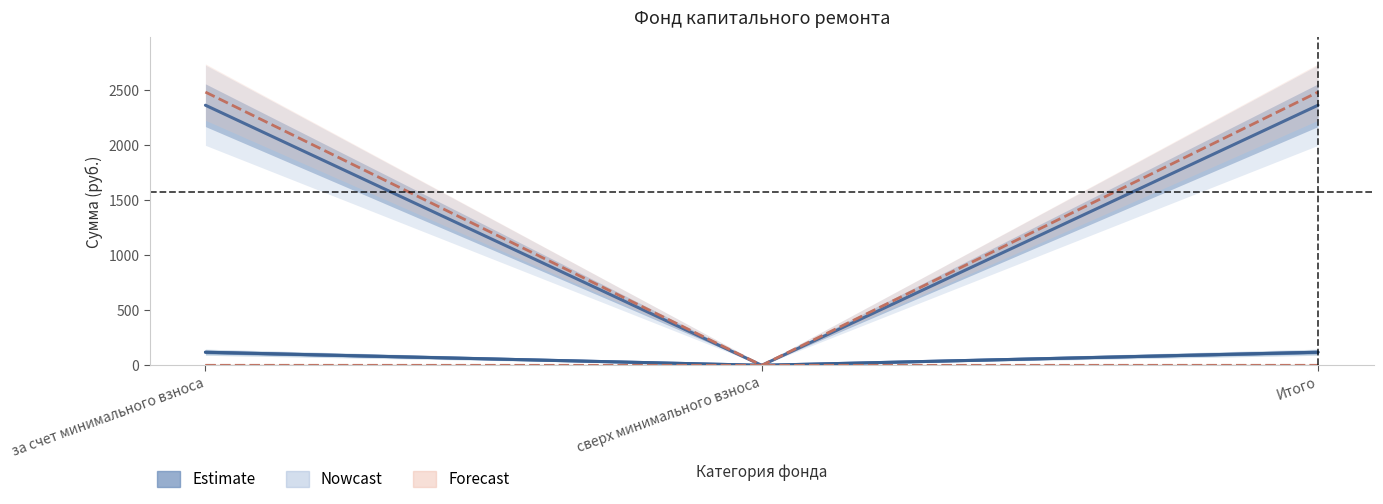

Is it true that Использовано equals 0.0 at Итого?

True